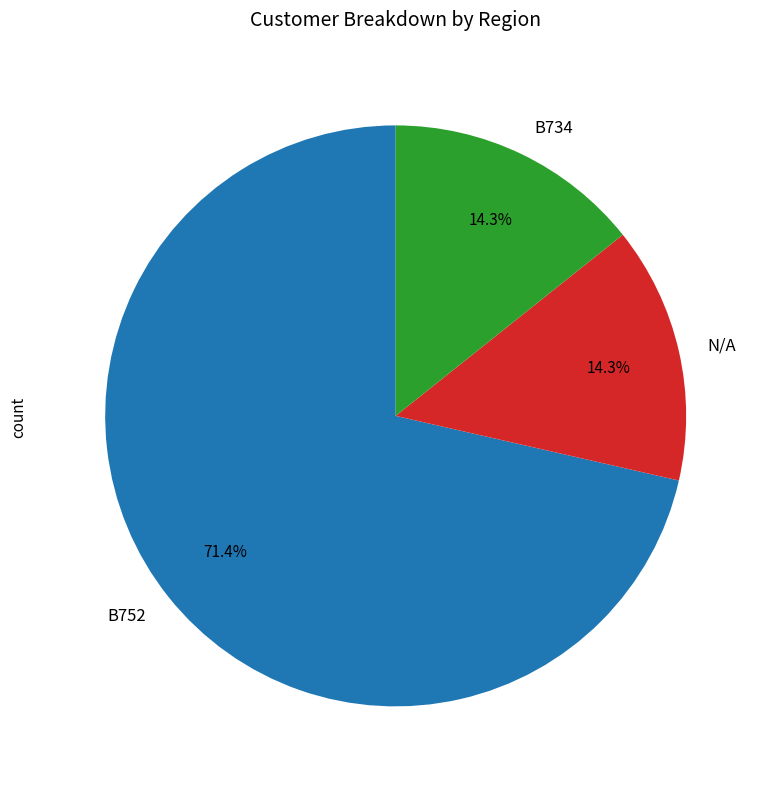

What is the largest slice in the pie chart?

B752